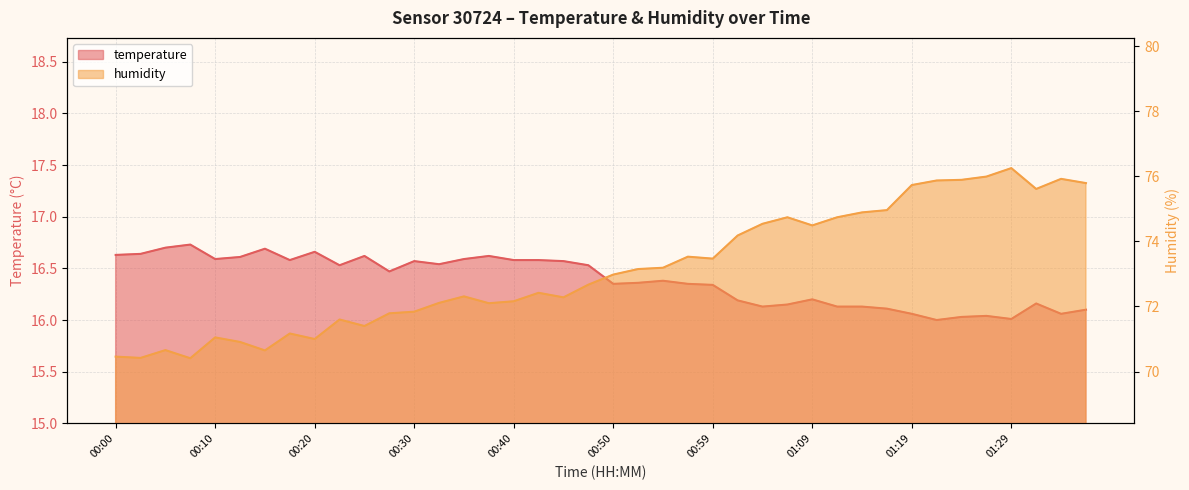

Reading left to right, transcribe all the data shown in this chart.

temperature: 00:00=16.6	00:03=16.6	00:05=16.7	00:08=16.7	00:10=16.6	00:13=16.6	00:15=16.7	00:18=16.6	00:20=16.7	00:22=16.5	00:25=16.6	00:27=16.5	00:30=16.6	00:32=16.5	00:35=16.6	00:37=16.6	00:40=16.6	00:42=16.6	00:45=16.6	00:47=16.5	00:50=16.4	00:52=16.4	00:54=16.4	00:57=16.4	00:59=16.3	01:02=16.2	01:04=16.1	01:07=16.1	01:09=16.2	01:12=16.1	01:14=16.1	01:17=16.1	01:19=16.1	01:22=16.0	01:24=16.0	01:27=16.0	01:29=16.0	01:31=16.2	01:34=16.1	01:36=16.1
humidity: 00:00=70.5	00:03=70.4	00:05=70.7	00:08=70.4	00:10=71.0	00:13=70.9	00:15=70.7	00:18=71.2	00:20=71.0	00:22=71.6	00:25=71.4	00:27=71.8	00:30=71.8	00:32=72.1	00:35=72.3	00:37=72.1	00:40=72.2	00:42=72.4	00:45=72.3	00:47=72.7	00:50=73.0	00:52=73.2	00:54=73.2	00:57=73.5	00:59=73.5	01:02=74.2	01:04=74.5	01:07=74.7	01:09=74.5	01:12=74.7	01:14=74.9	01:17=75.0	01:19=75.7	01:22=75.9	01:24=75.9	01:27=76.0	01:29=76.2	01:31=75.6	01:34=75.9	01:36=75.8